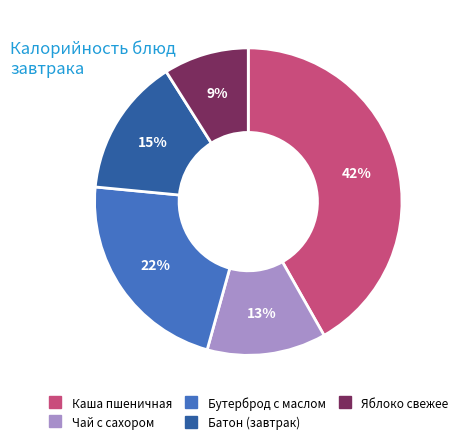

The Яблоко свежее slice represents 9% of the pie. True or false?

True